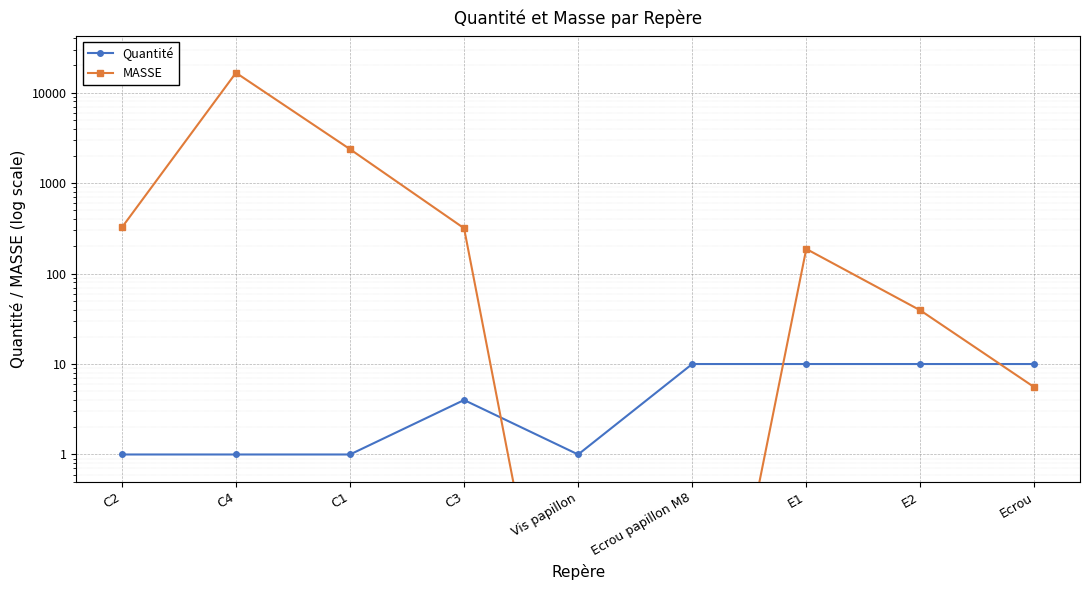

List the labels in order of MASSE value, largest first.

C4, C1, C2, C3, E1, E2, Ecrou, Vis papillon, Ecrou papillon M8